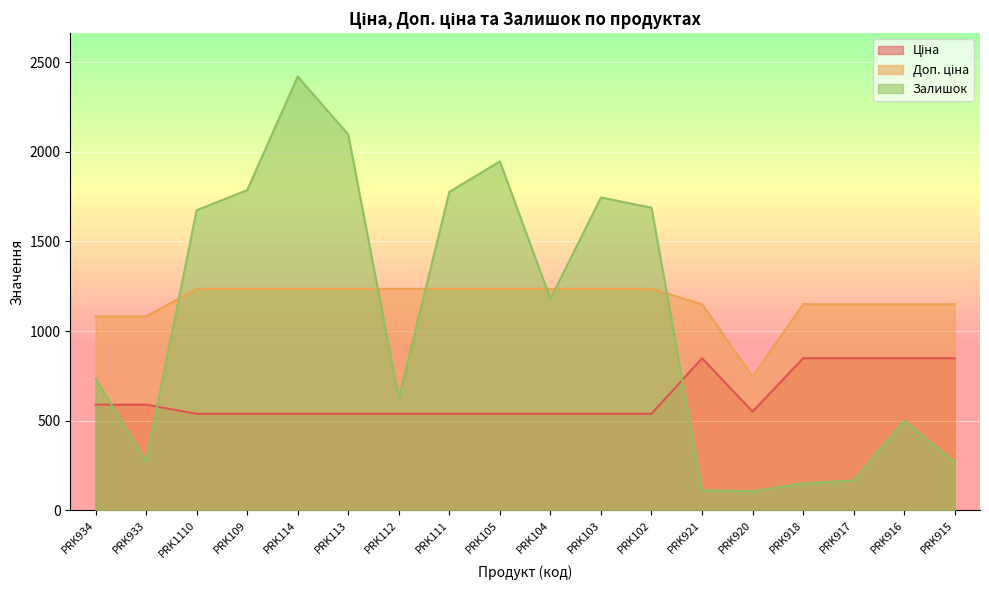

At which label does Доп. ціна first exceed 1235?

PRK1110